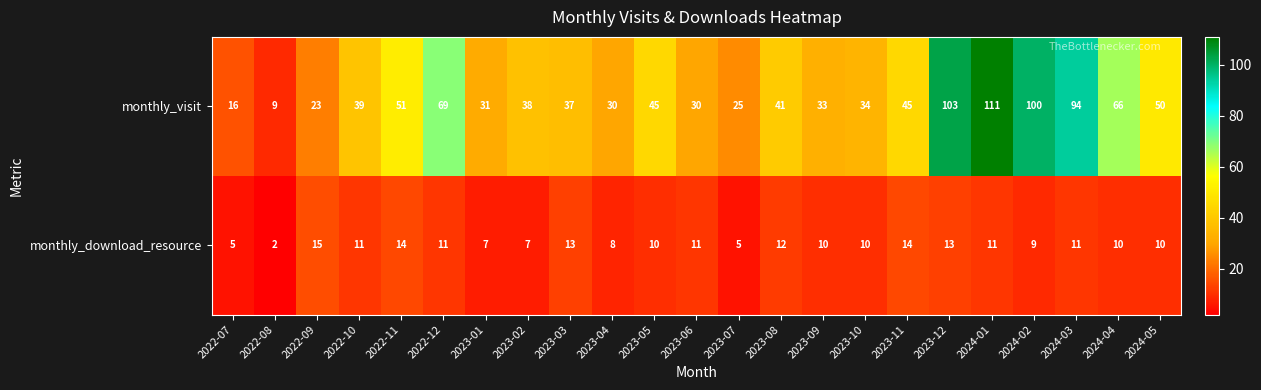

Which label corresponds to the smallest value in the chart?

2022-08